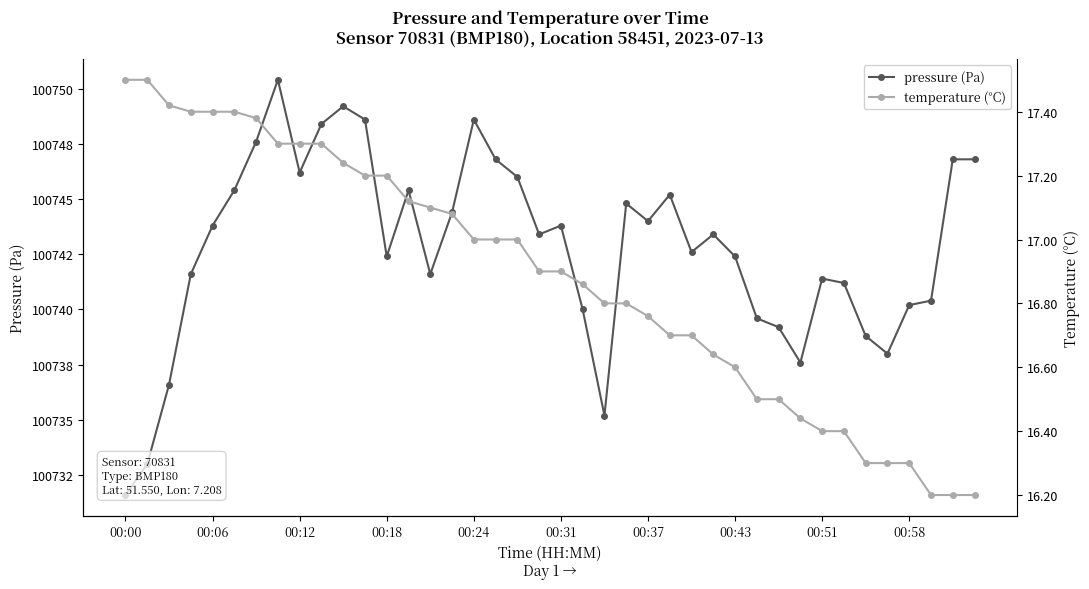

Rank the series by their average value, from highest to lowest.

pressure (Pa), temperature (°C)